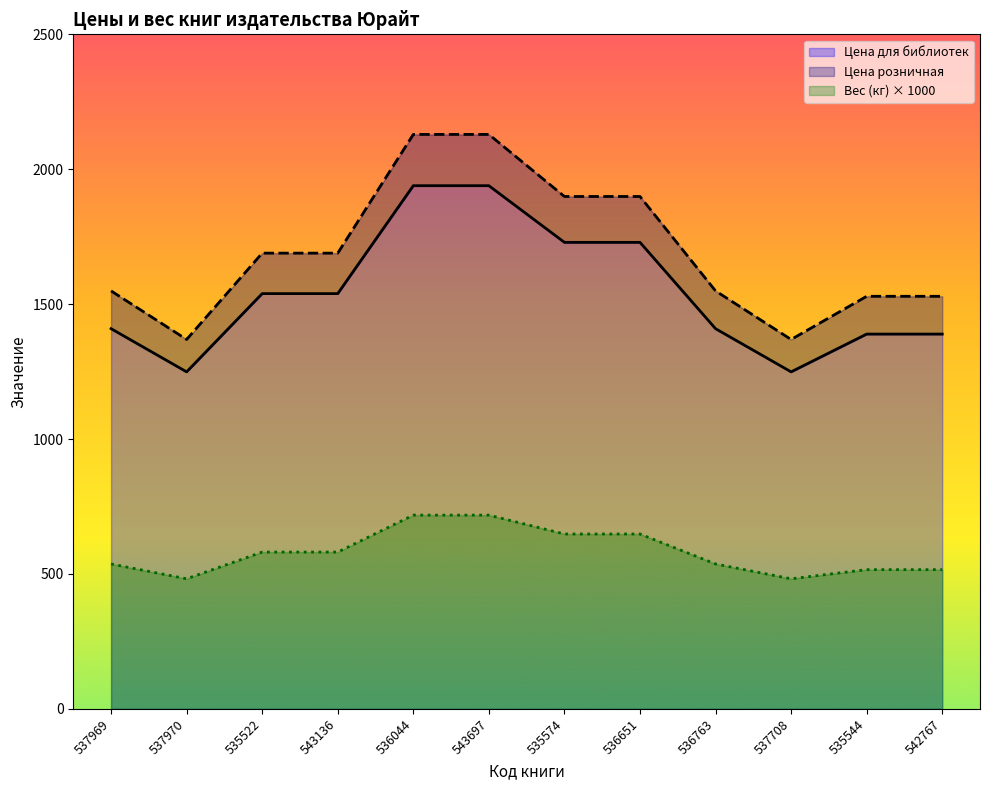

What is the average value of the Вес (кг) series?

580